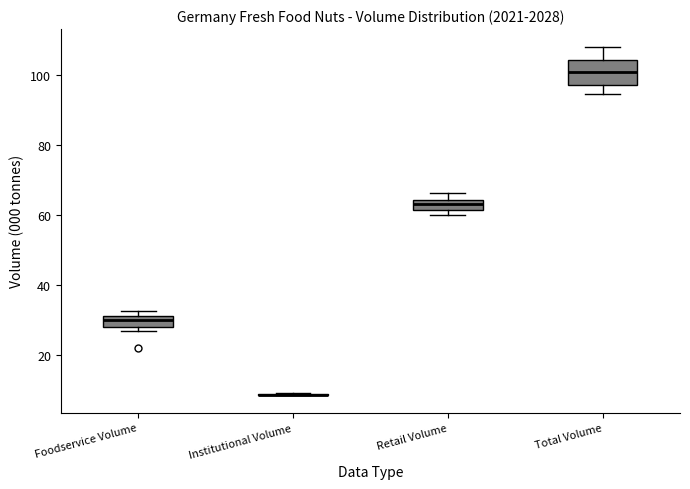

Where is the upper edge of the box for Foodservice Volume on the y-axis? The values are not printed on the chart, so give them approximately, as read against the axis.

32